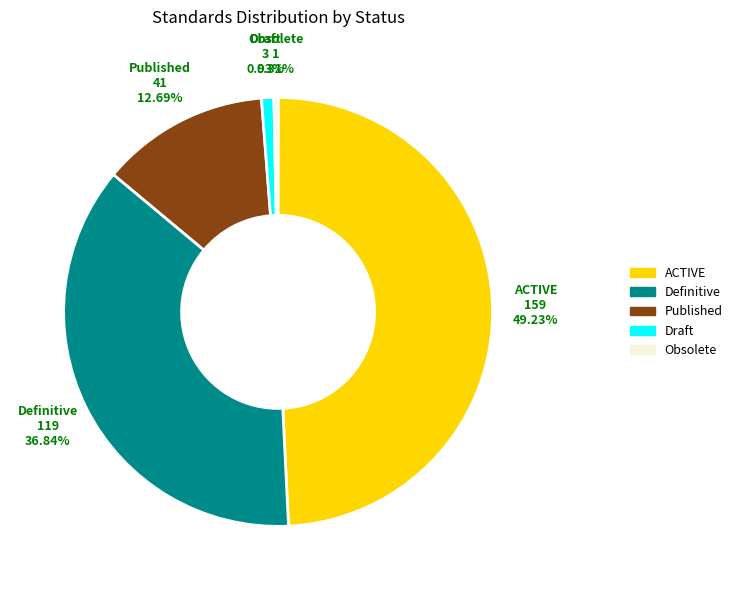

Is there a majority slice in this chart?

No